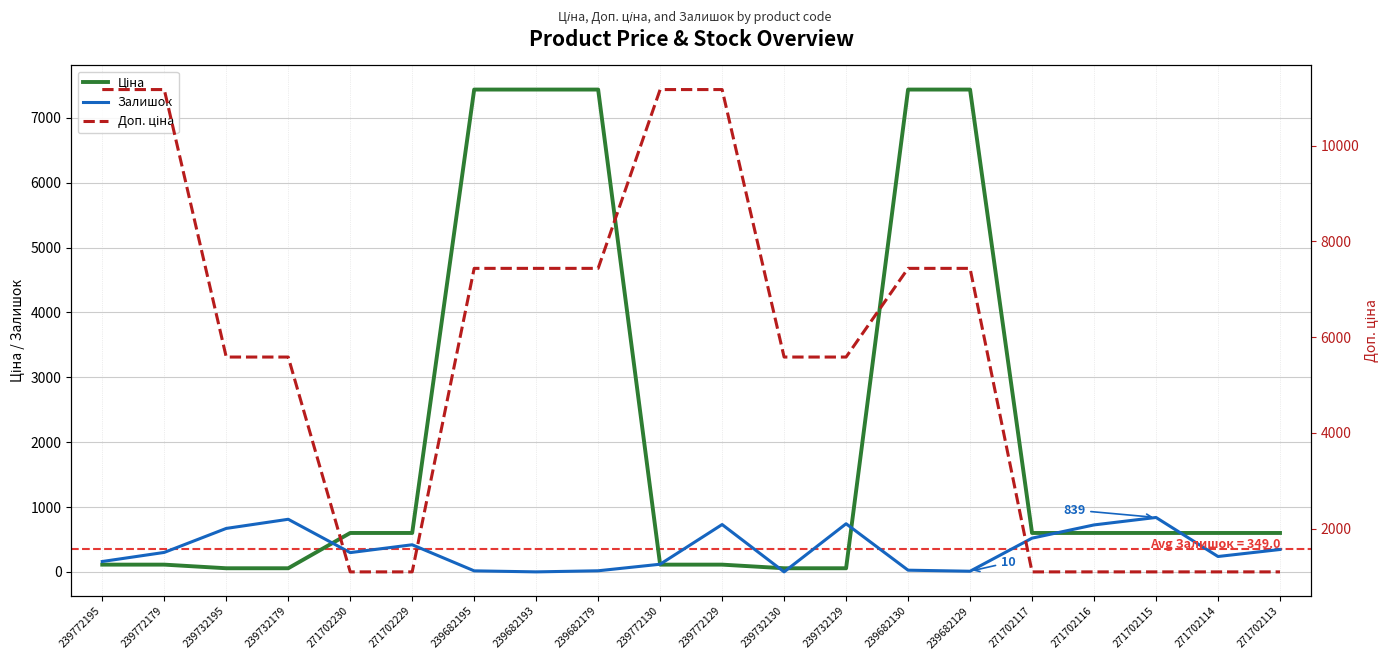

Where does the Доп. ціна series first go above 5585?

239772195